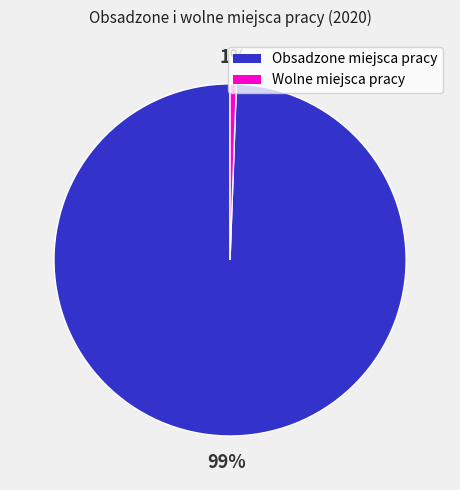

Which category accounts for the majority?

Obsadzone miejsca pracy